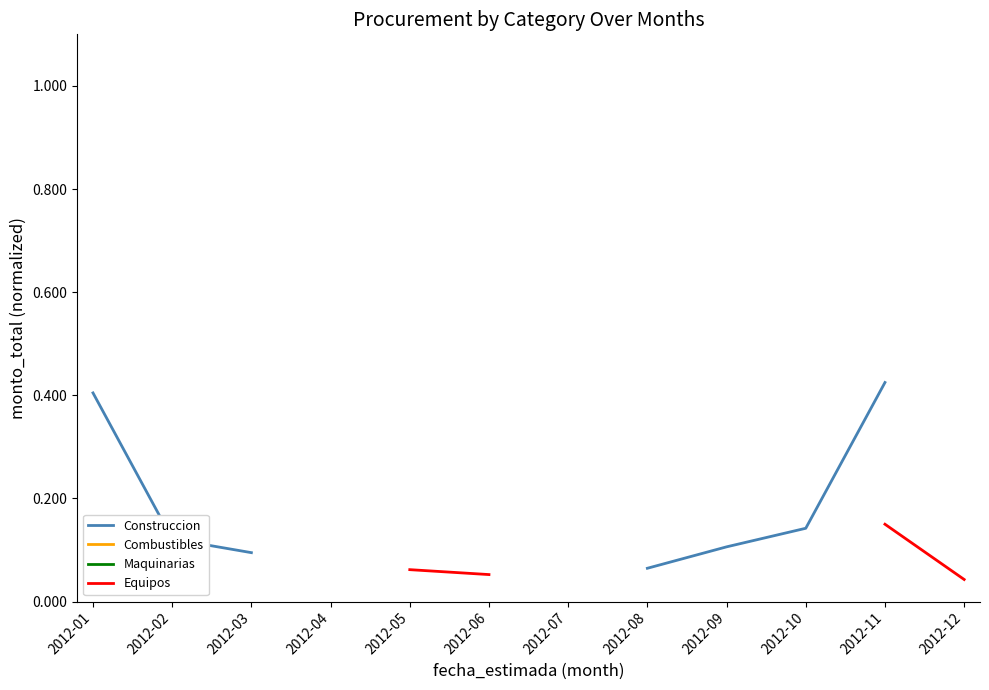

Is the value of Combustibles at 2012-03 greater than the value of Construccion at 2012-12?

No